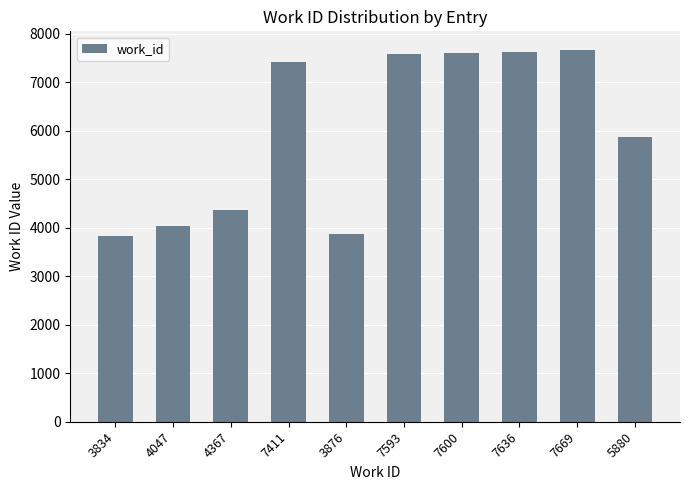

Which has a higher value, 7411 or 4047?

7411